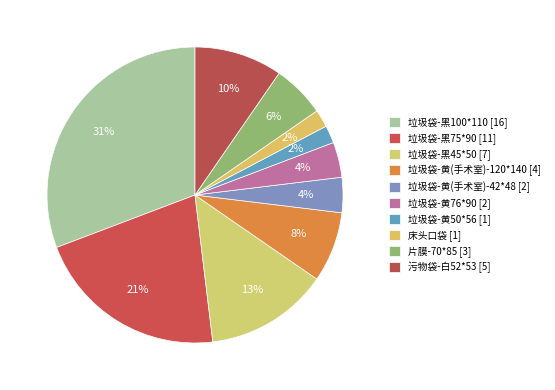

Which category has the biggest portion of the pie?

垃圾袋-黑100*110